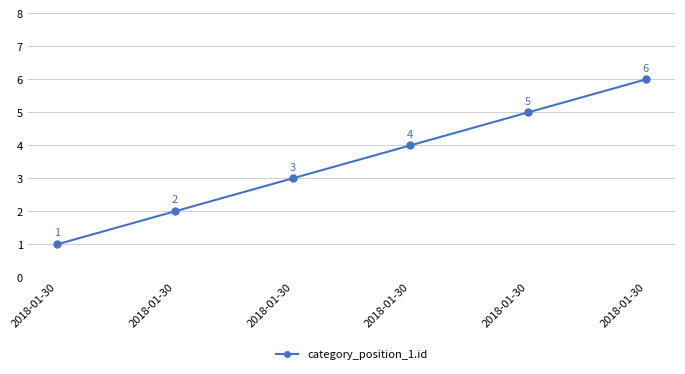

What is the average value?

4